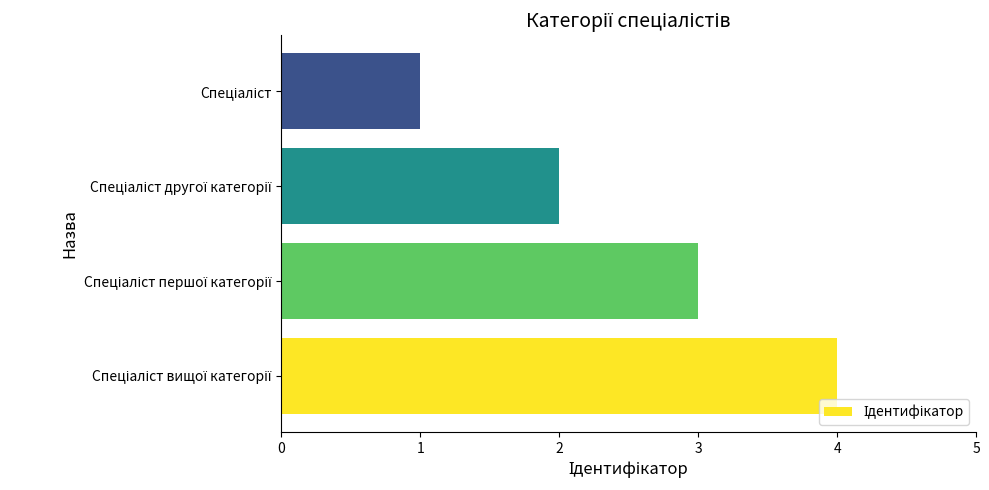

What is the minimum value shown in the chart?

1